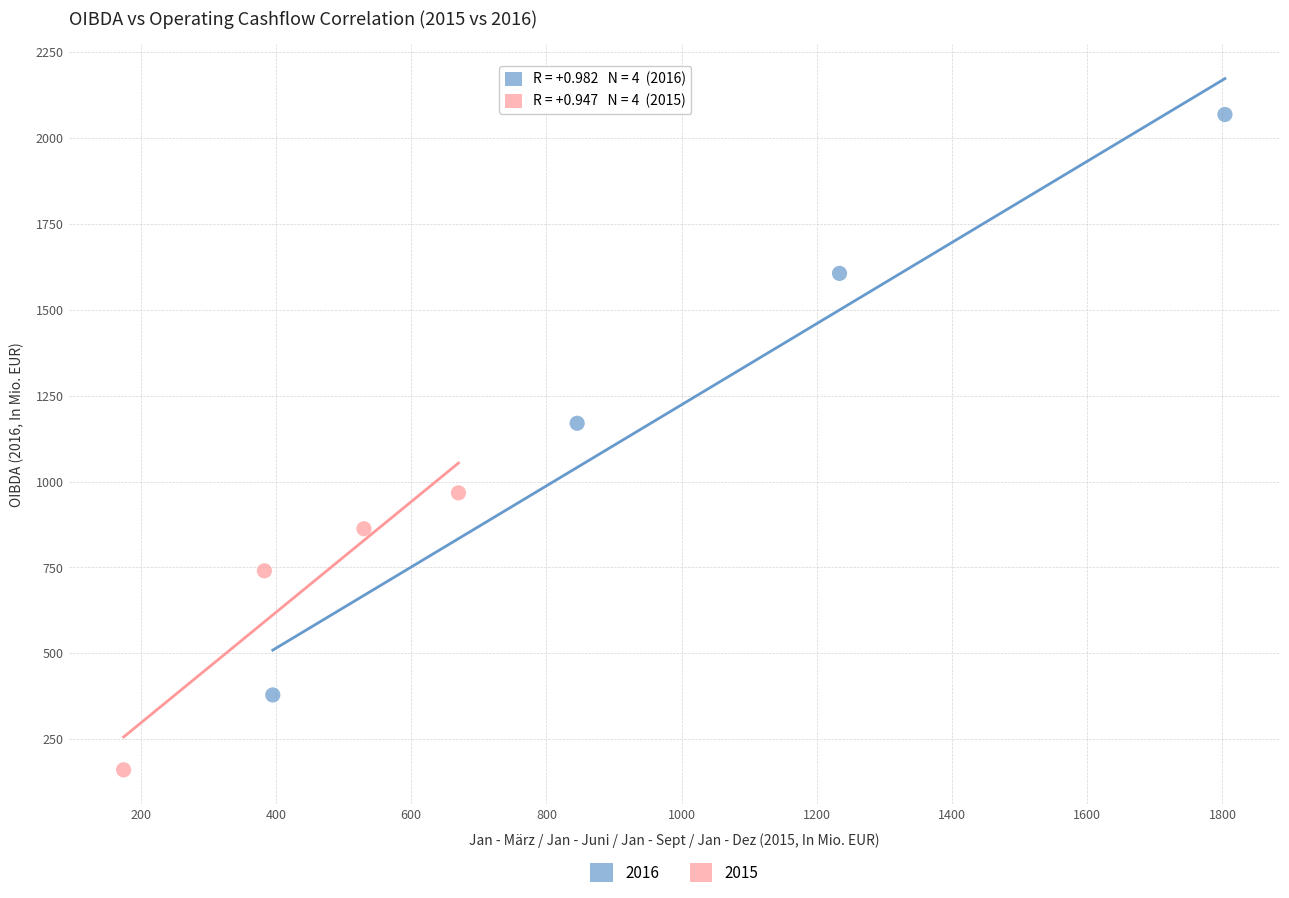

Which series has the largest Y range (max minus min)?

2016